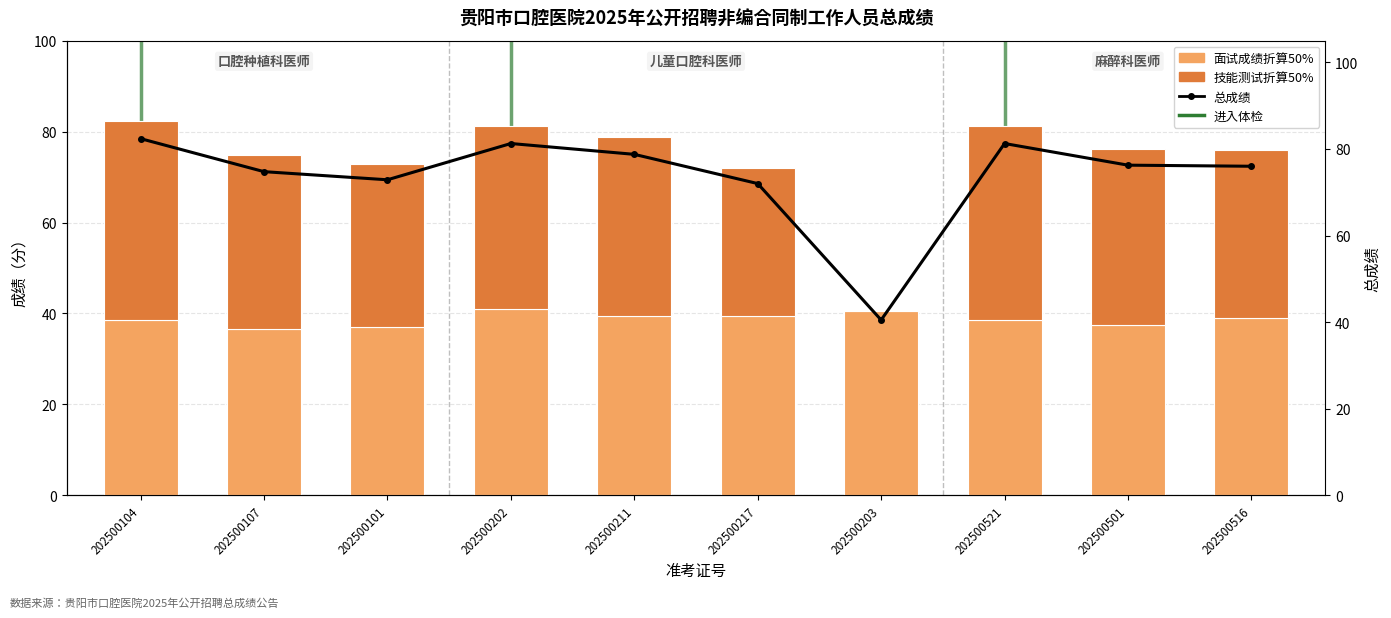

Which has a higher value, 202500516 or 202500107?

202500516